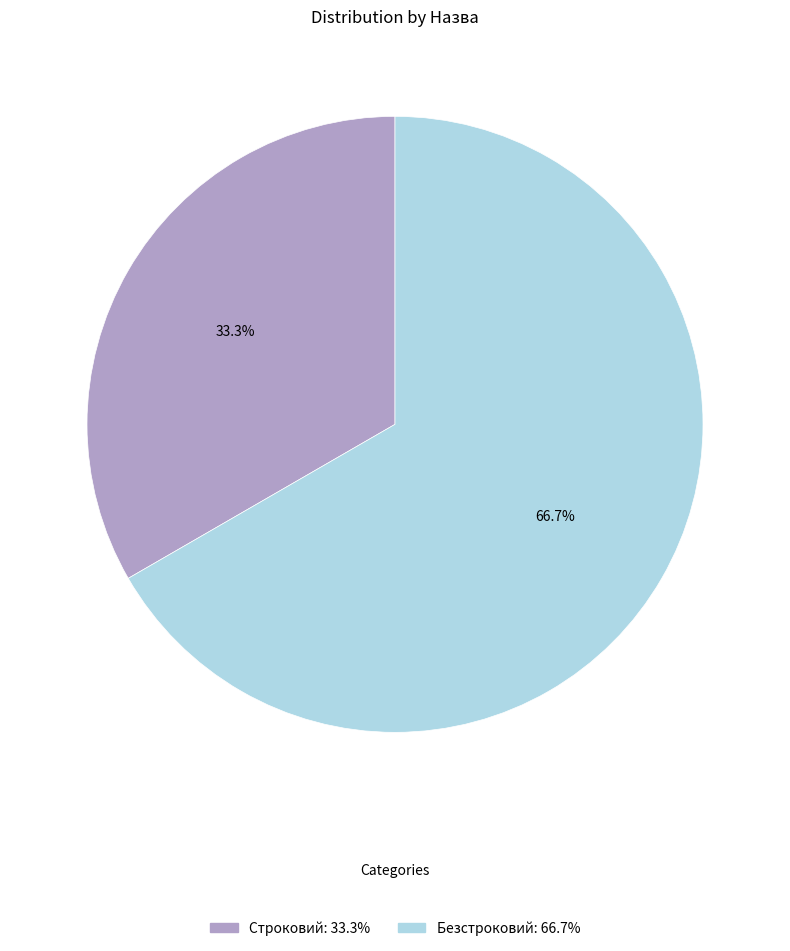

What percentage is the Безстроковий slice, to the nearest percent?

67%